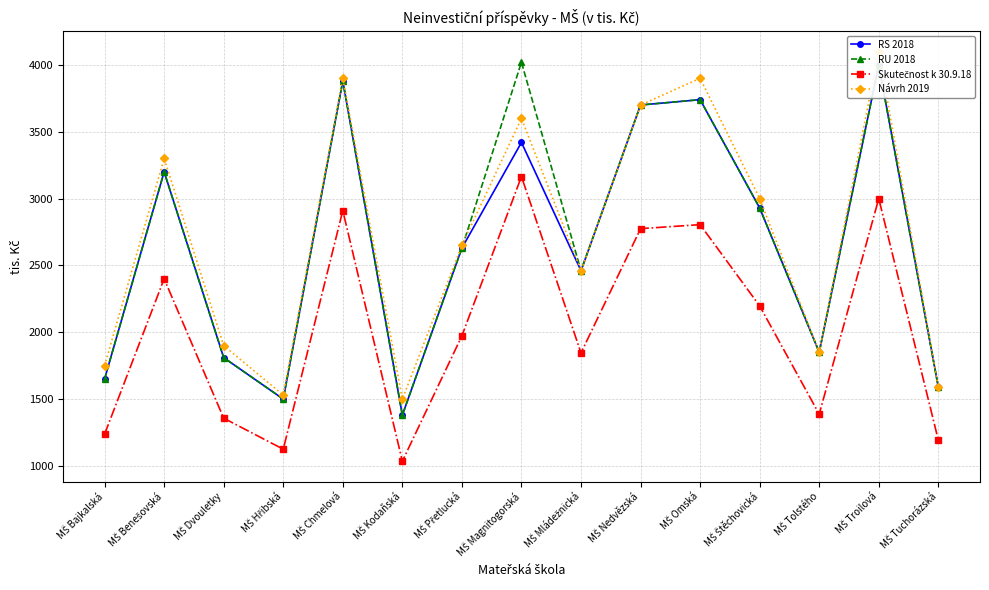

What position from the left is MŠ Kodaňská?

6